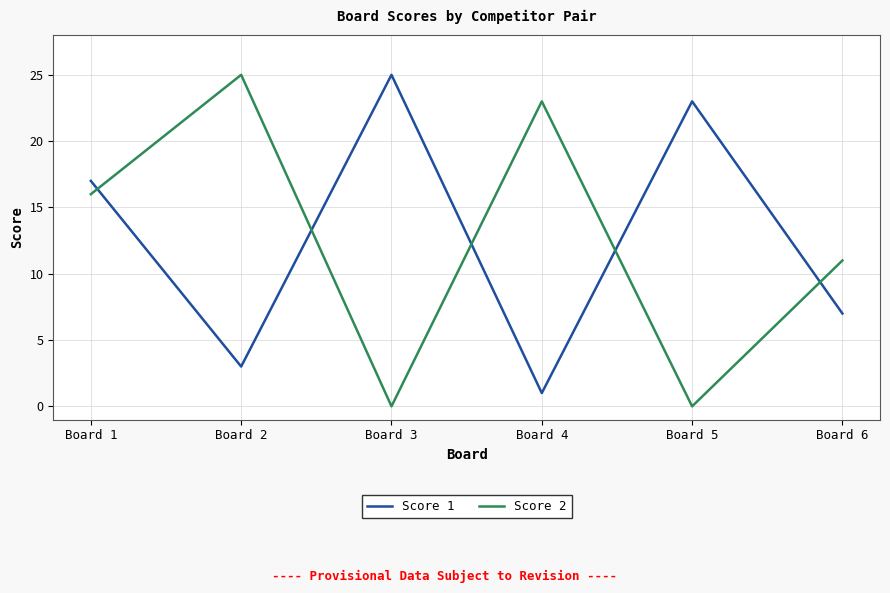

At which category is the sum across all series the highest?

Board 1